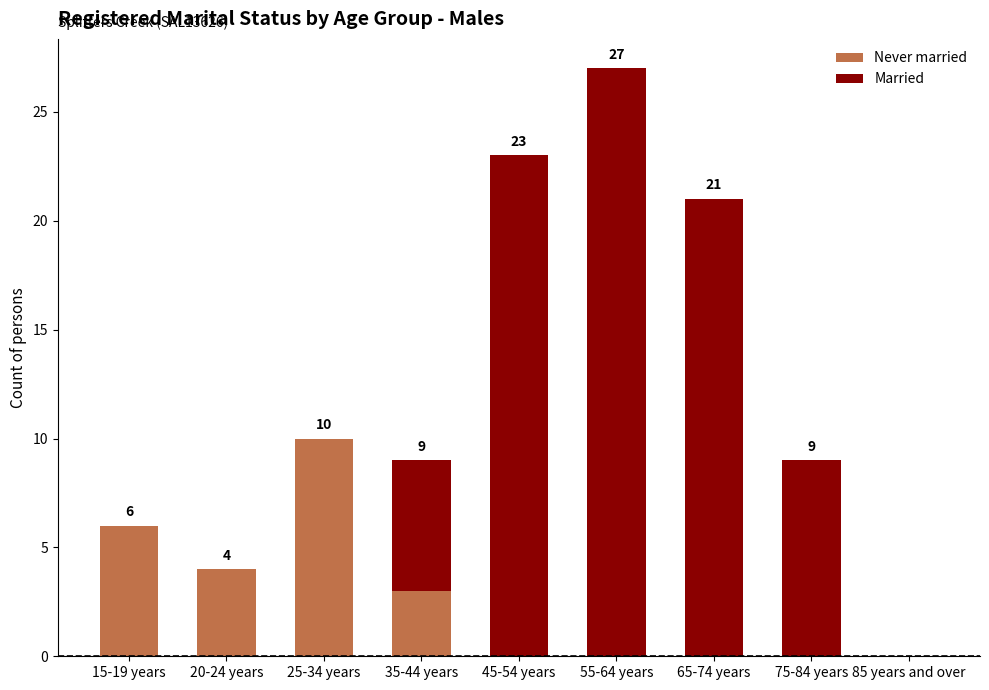

What is the average value of the Never married series?

3